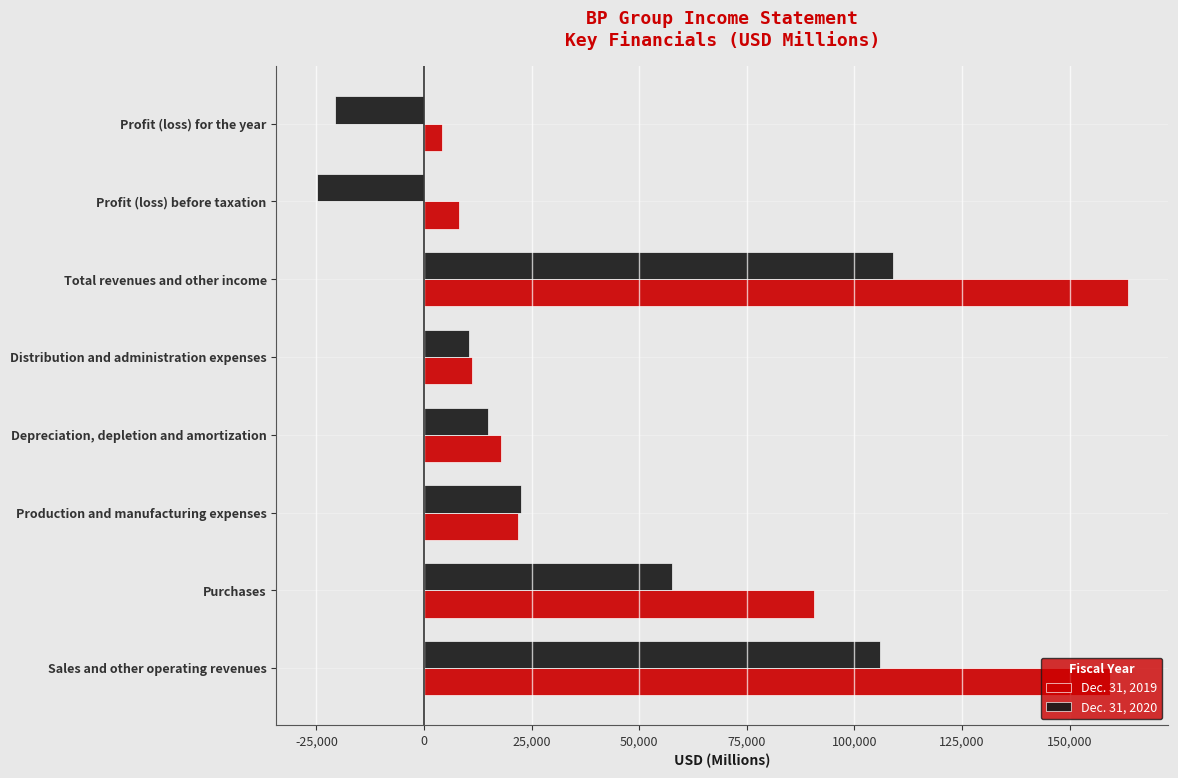

How many distinct data groups are displayed?

2